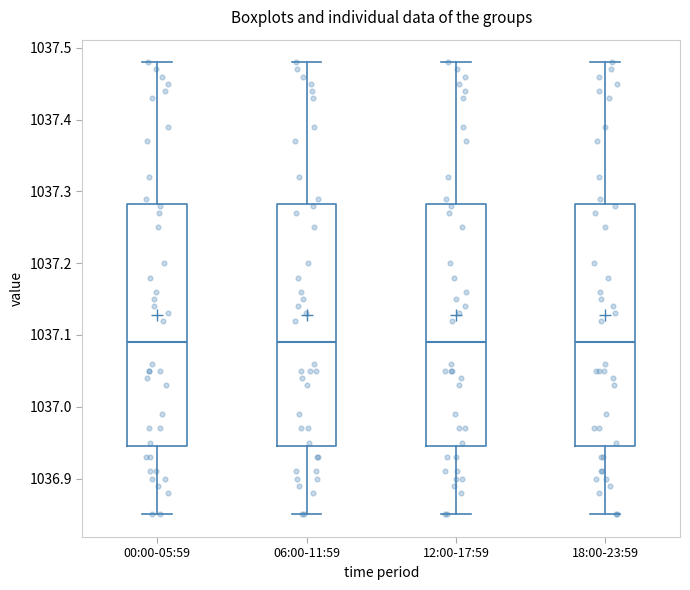

Reading left to right, read every box against the y-axis: the position of its median line, the range the box covers, and the ends of its whiskers. The values are not printed on the chart, so give them approximately, as read against the axis.

00:00-05:59: median 1037.09, box 1036.95 to 1037.28, whiskers 1036.85 to 1037.48
06:00-11:59: median 1037.09, box 1036.95 to 1037.28, whiskers 1036.85 to 1037.48
12:00-17:59: median 1037.09, box 1036.95 to 1037.28, whiskers 1036.85 to 1037.48
18:00-23:59: median 1037.09, box 1036.95 to 1037.28, whiskers 1036.85 to 1037.48